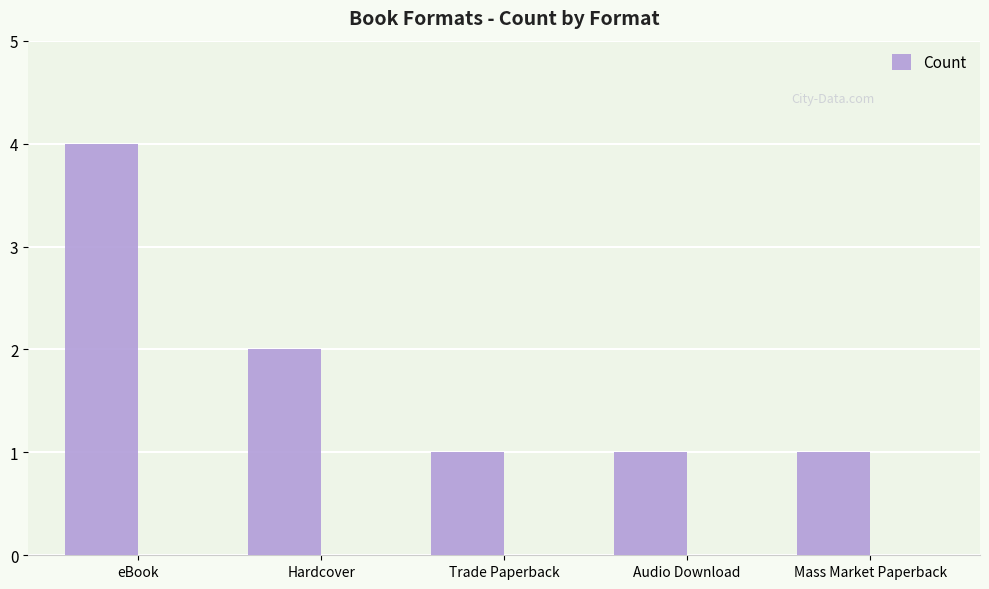

At which label is the value closest to 2?

Hardcover